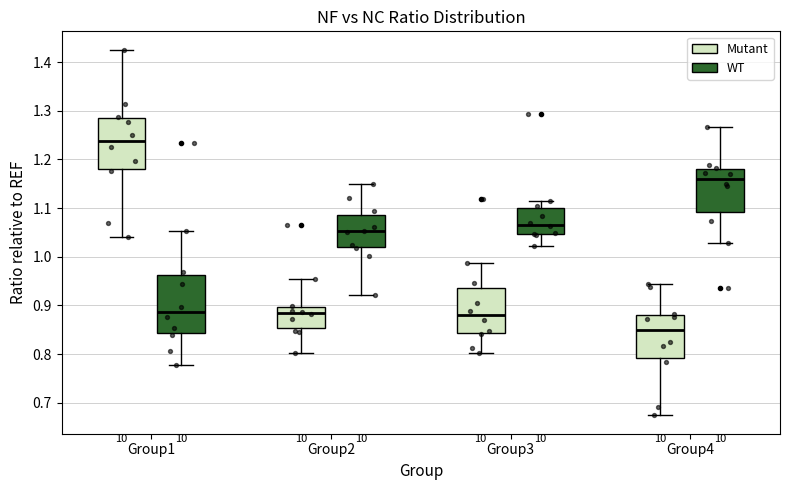

Comparing the boxes themselves (not the whiskers), which one is the tallest?

Group1 (WT)